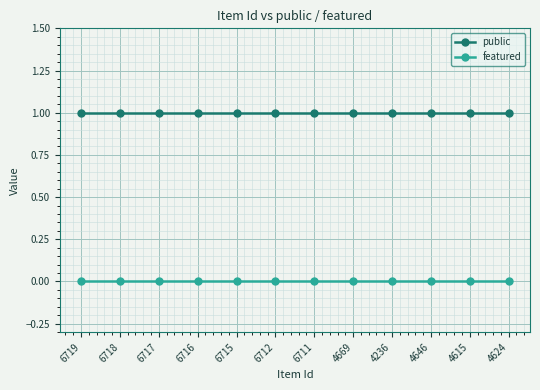

Which series has the largest total across all categories?

public